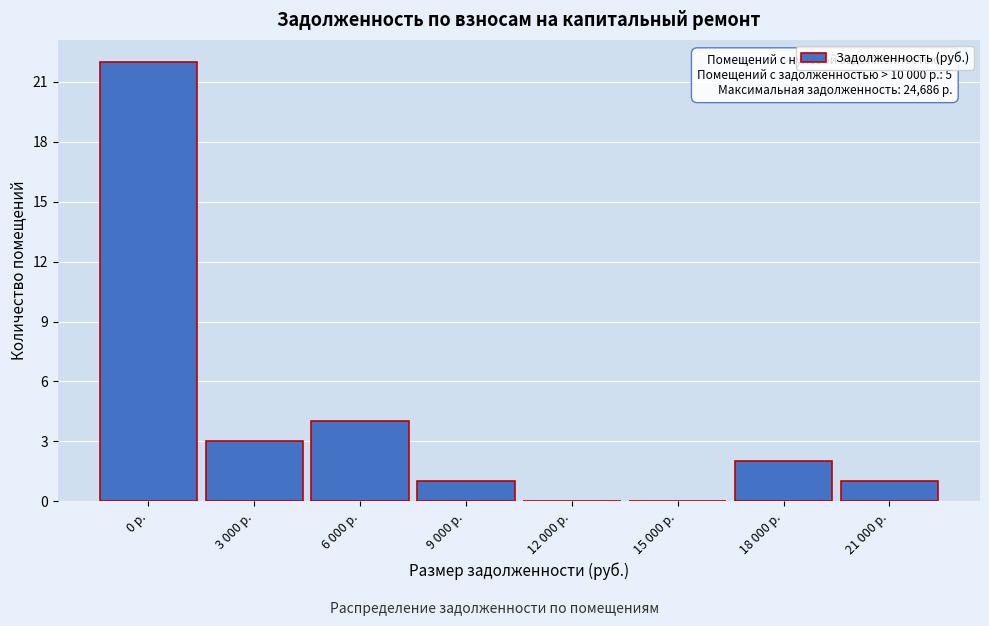

Reading left to right, transcribe all the data shown in this chart.

0 р.=22	3 000 р.=3	6 000 р.=4	9 000 р.=1	12 000 р.=0	15 000 р.=0	18 000 р.=2	21 000 р.=1